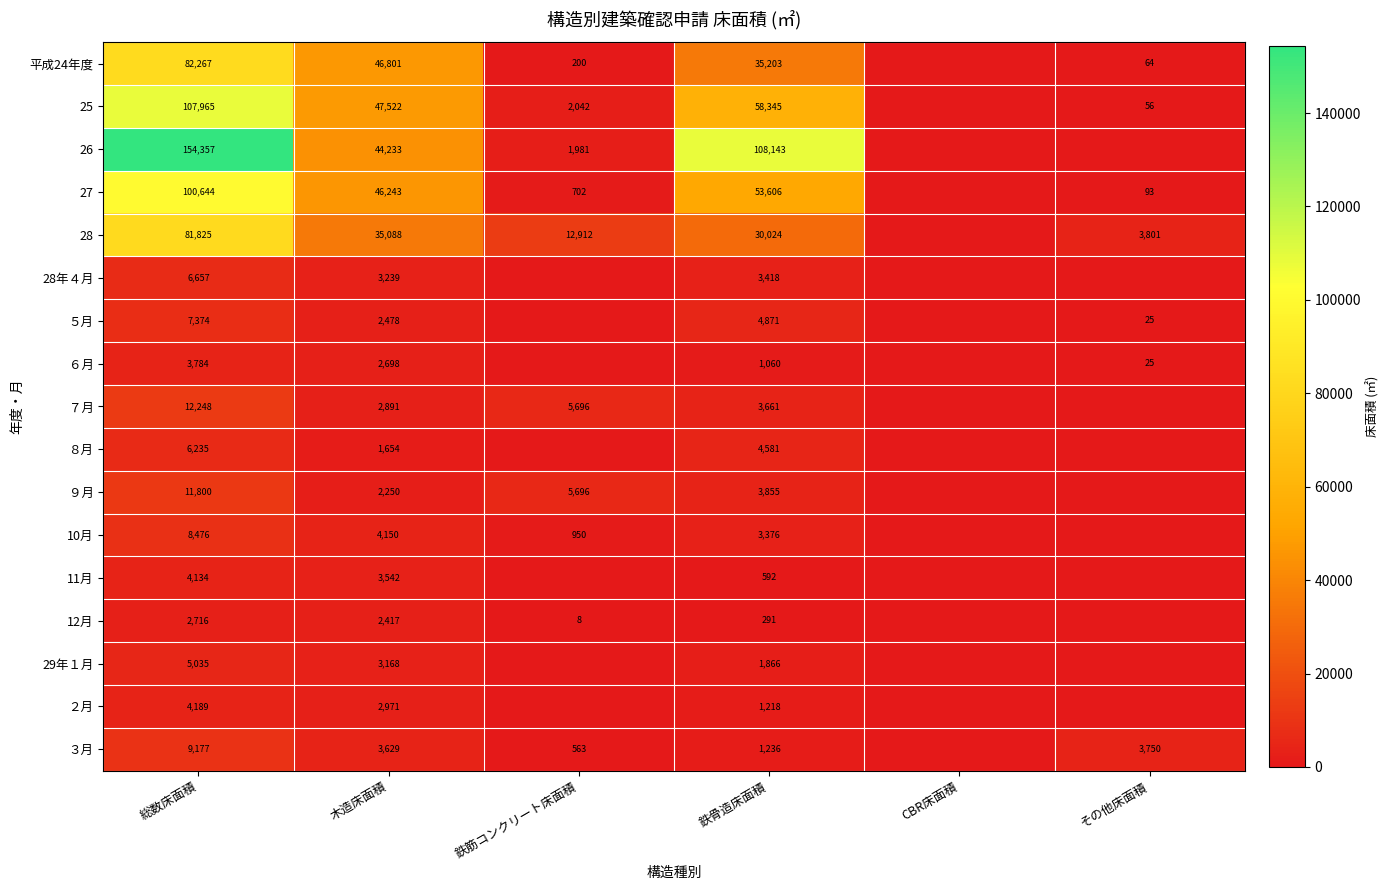

What is the total value across all series at 鉄骨造床面積?

315346